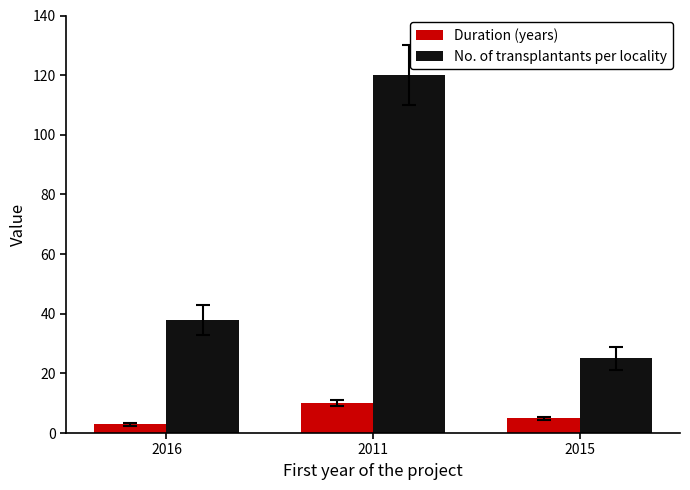

How many groups of bars are there?

3